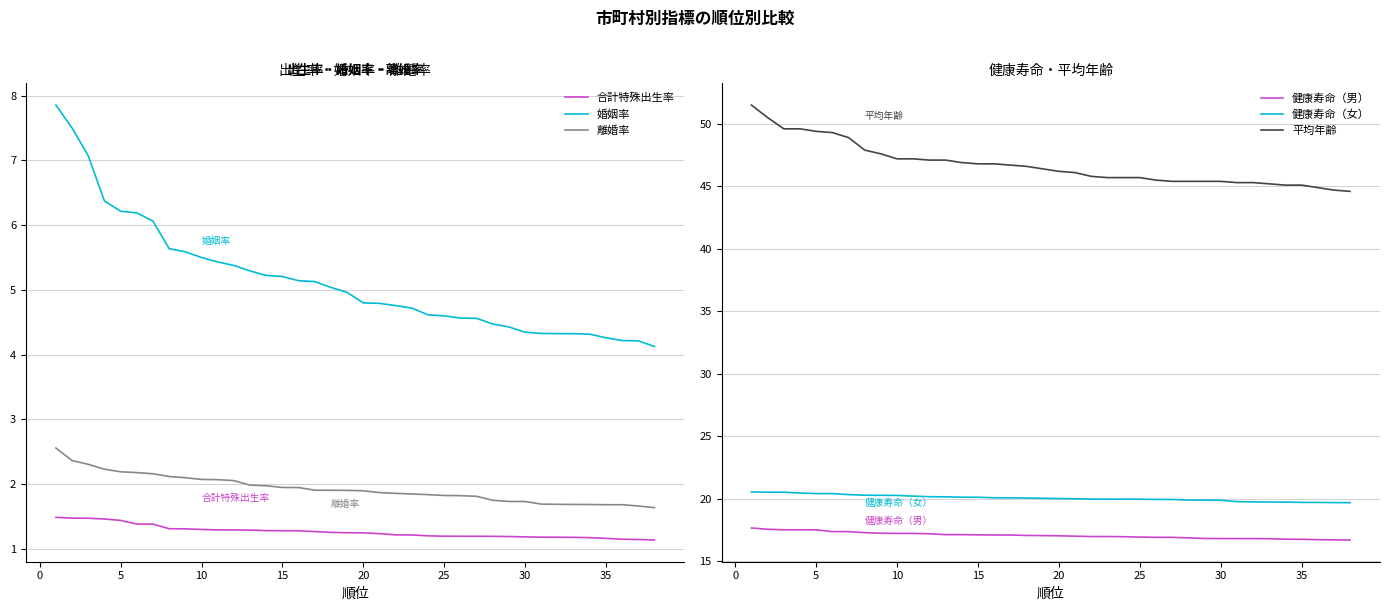

What are all the series names shown in the legend?

合計特殊出生率, 婚姻率, 離婚率, 健康寿命（男）, 健康寿命（女）, 平均年齢